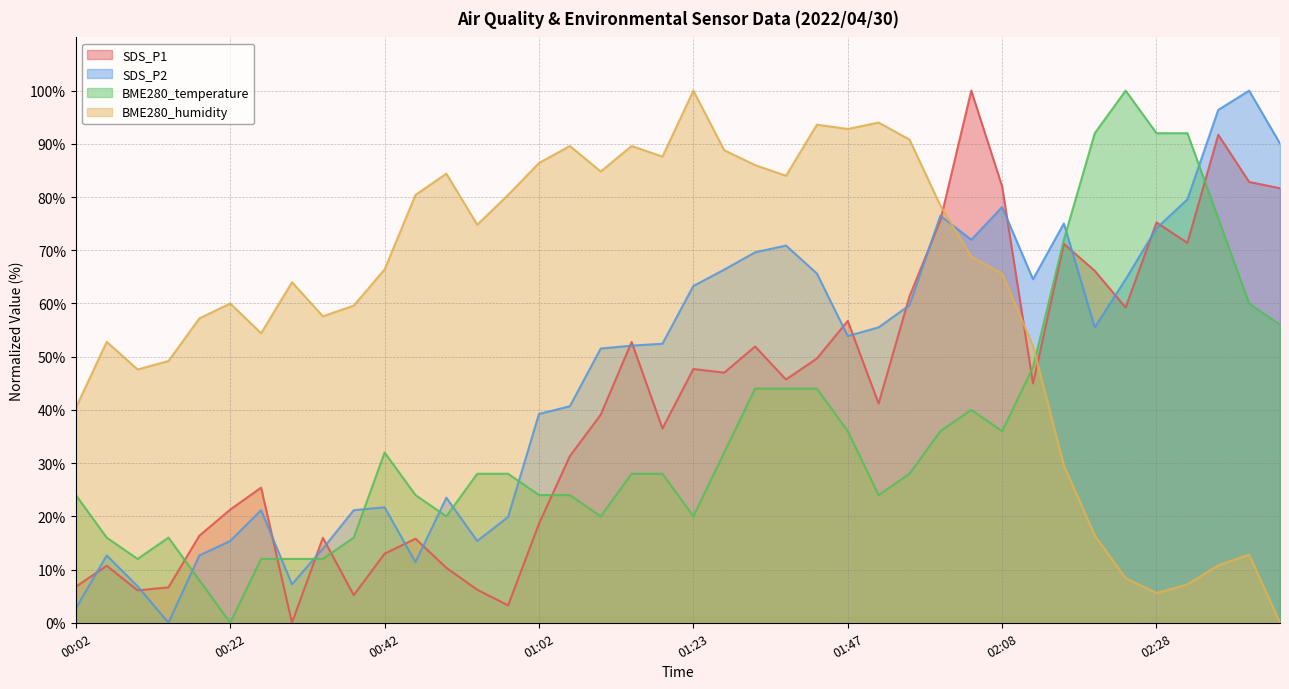

After their last crossing, which series has the higher values: SDS_P2 or BME280_temperature?

SDS_P2